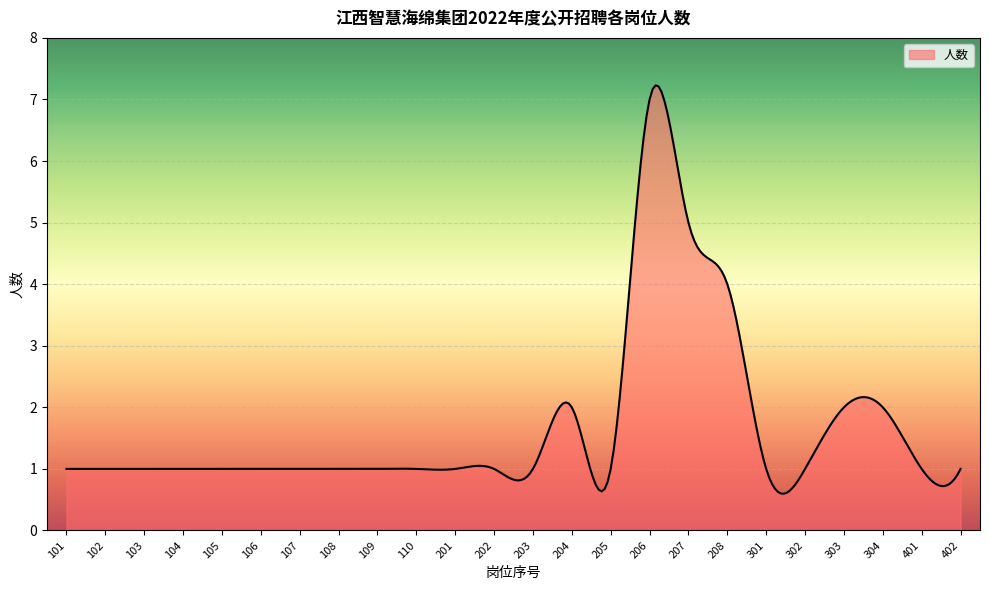

How many series are shown in this chart?

1